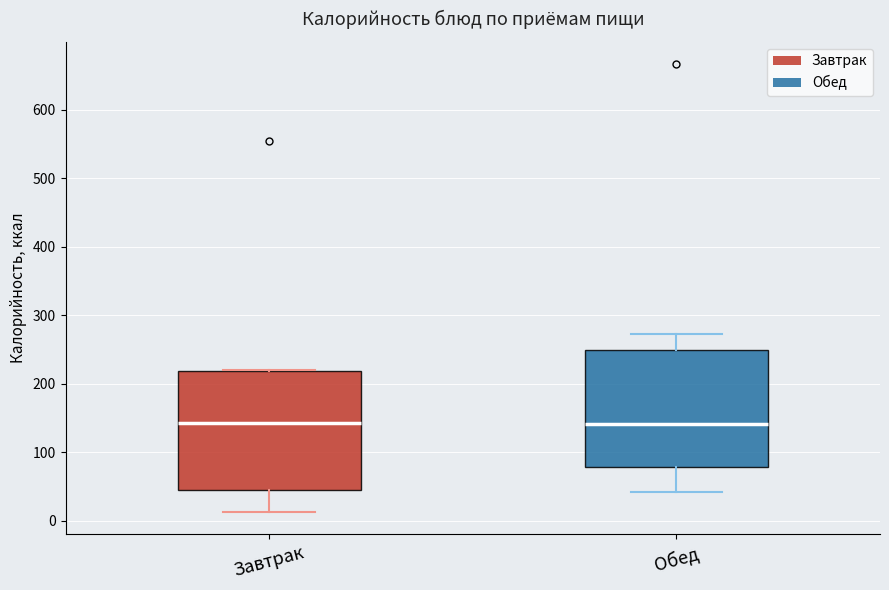

Reading left to right, transcribe this box plot: for each box, give where its median line is, the range the box spans, and where its two whiskers end, as read against the y-axis. The values are not printed on the chart, so give them approximately, as read against the axis.

Завтрак: median 140, box 50 to 220, whiskers 10 to 220
Обед: median 140, box 80 to 250, whiskers 40 to 270